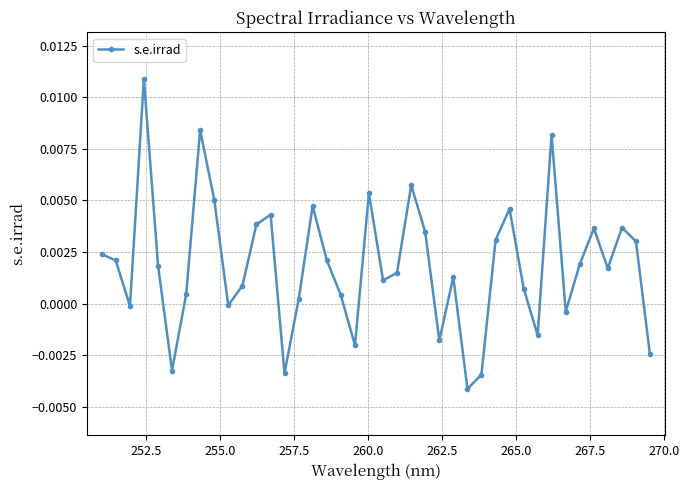

How many points are higher than both their immediate neighbors (excluding endpoints)?

11